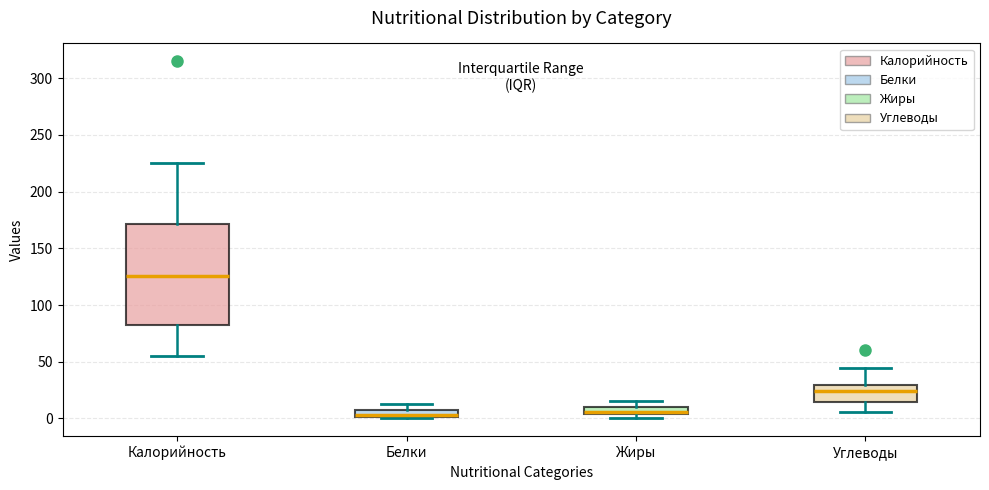

Which box is the tallest, from its lower edge to its upper edge?

Калорийность